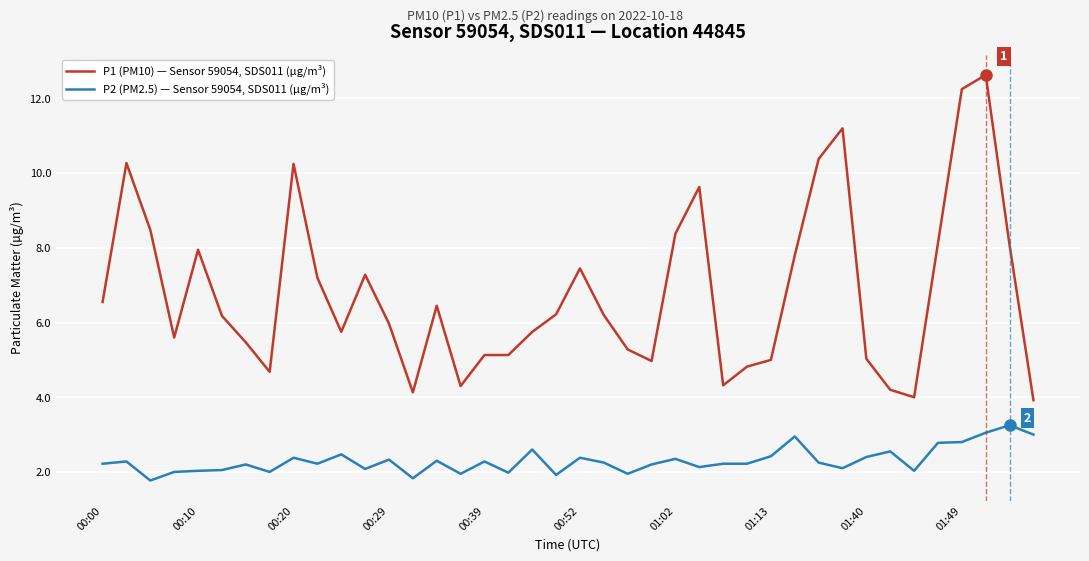

Which series has the largest total across all categories?

P1 (PM10) — Sensor 59054, SDS011 (µg/m³)